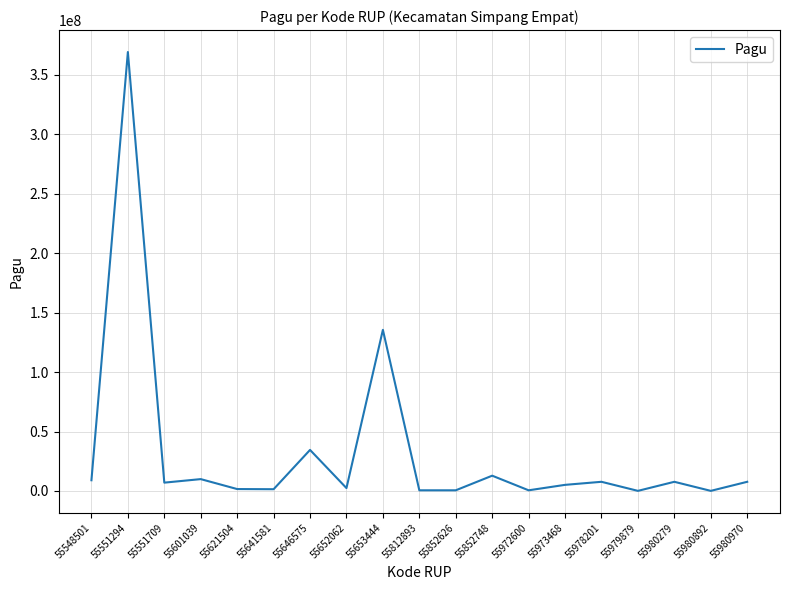

What is the approximate value at 55601039?

9965500